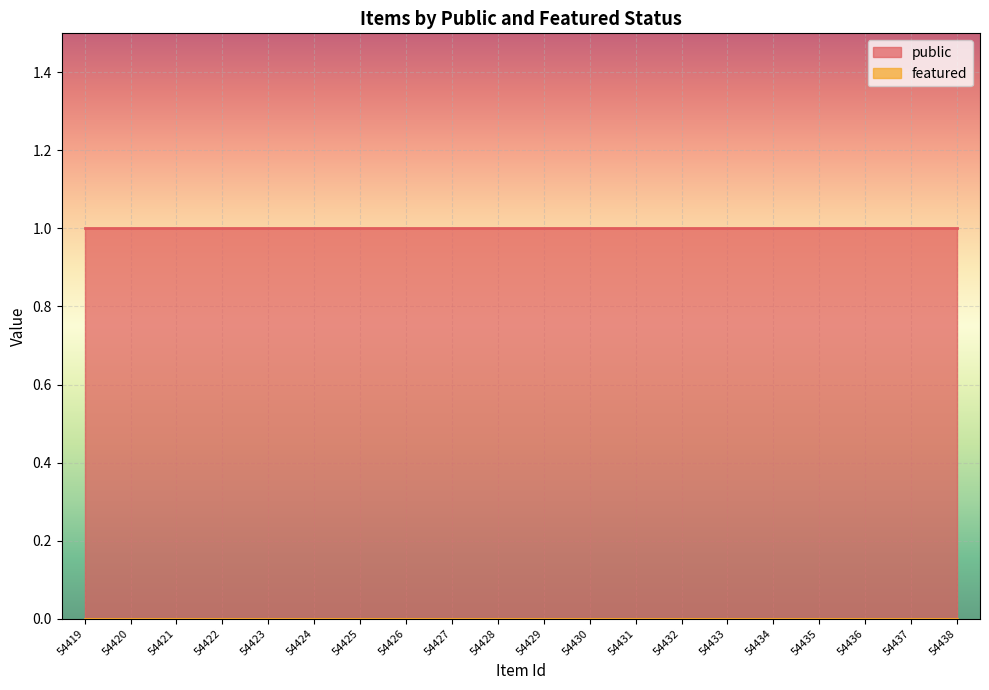

Is the value of featured at 54432 greater than the value of public at 54419?

No